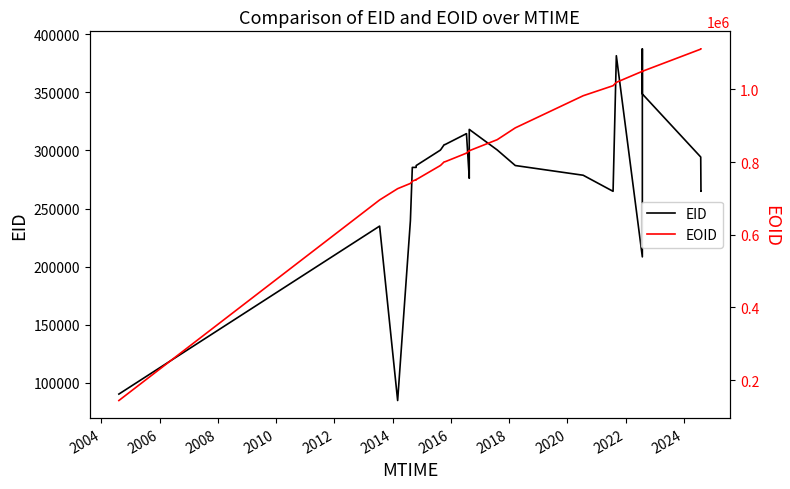

What is the minimum value shown in the chart?

84599